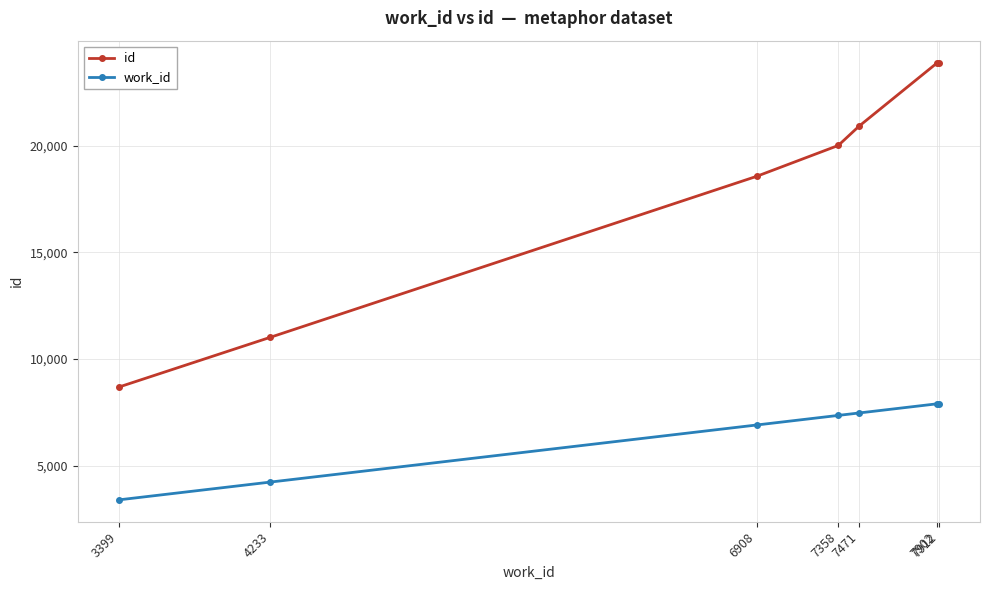

What is the difference between the maximum and minimum values in the id series?

15214